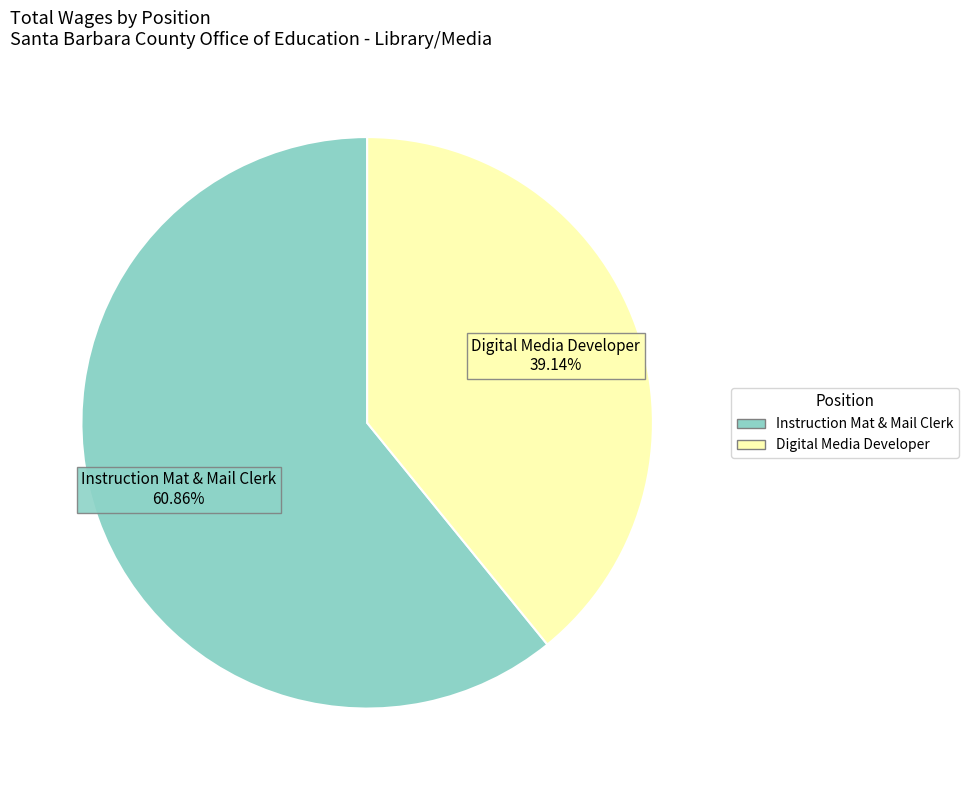

To the nearest percent, what is the difference between the Instruction Mat & Mail Clerk and Digital Media Developer slice percentages?

22%